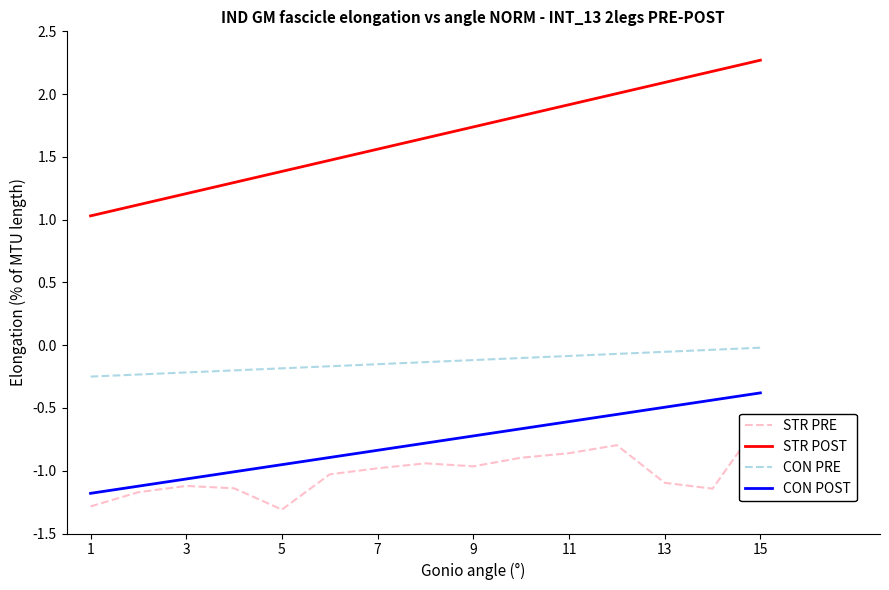

True or false: CON POST has a value of -0.8 at 13.

False